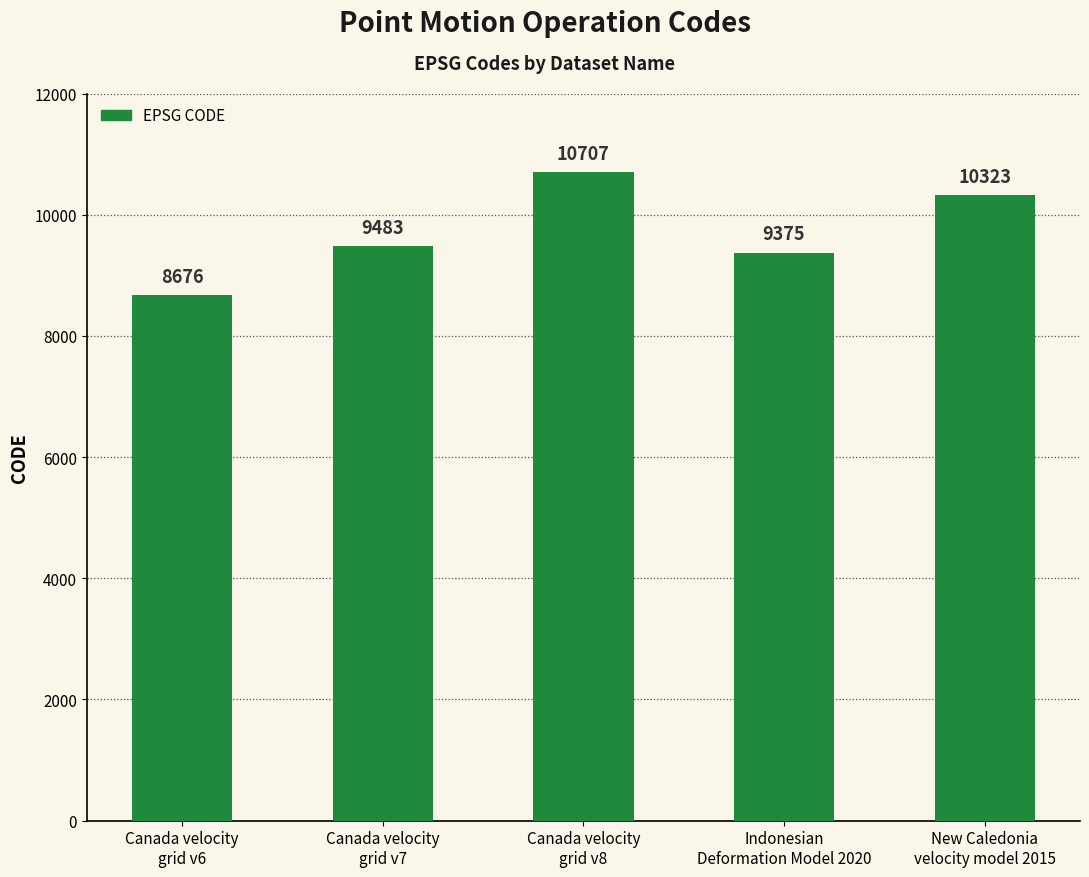

Reading left to right, list all the values displayed in this chart.

Canada velocity
grid v6=8676	Canada velocity
grid v7=9483	Canada velocity
grid v8=10707	Indonesian
Deformation Model 2020=9375	New Caledonia
velocity model 2015=10323